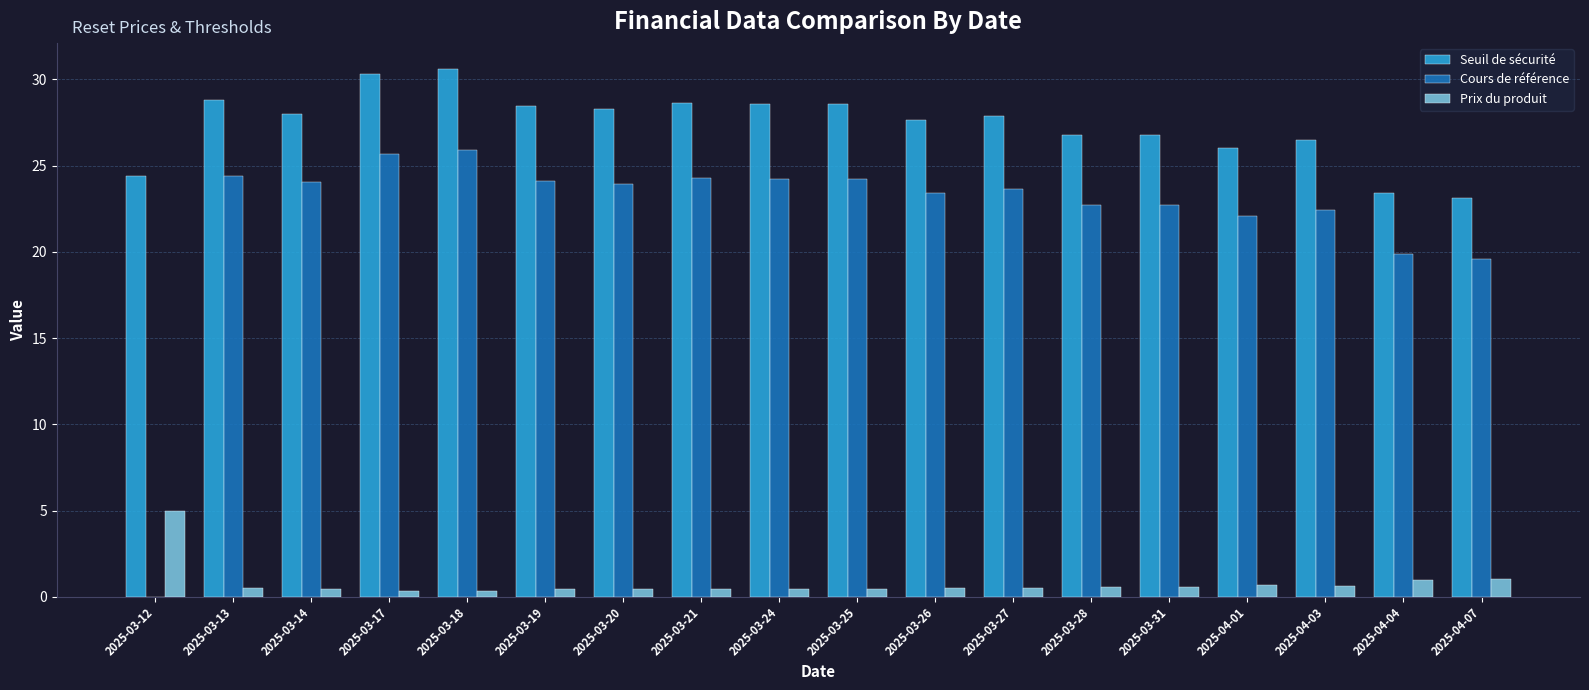

Is the value of Prix du produit at 2025-03-31 greater than the value of Cours de référence at 2025-04-04?

No